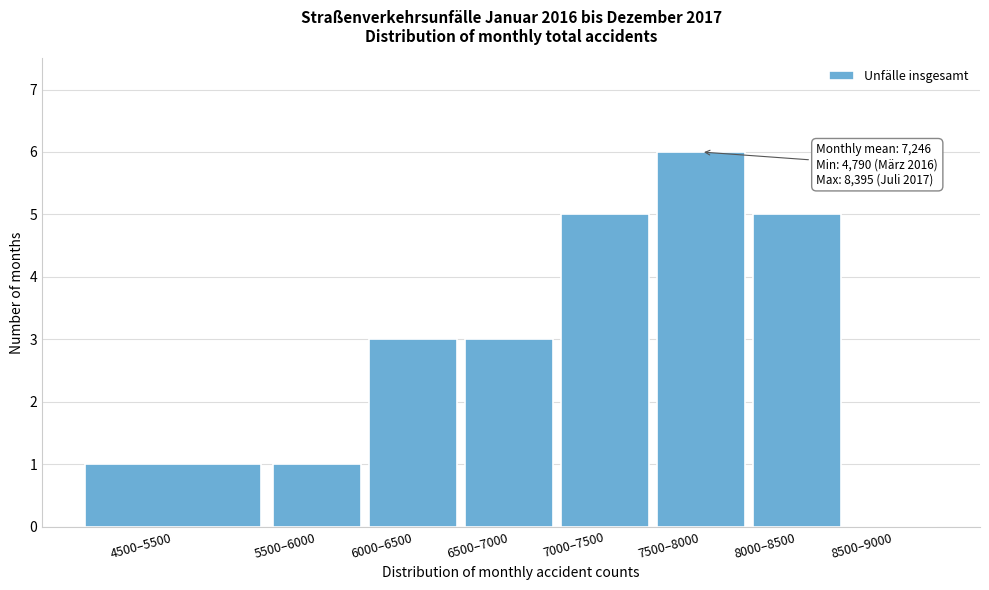

Reading left to right, what are all the values shown in this chart?

4500–5500=1	5500–6000=1	6000–6500=3	6500–7000=3	7000–7500=5	7500–8000=6	8000–8500=5	8500–9000=0